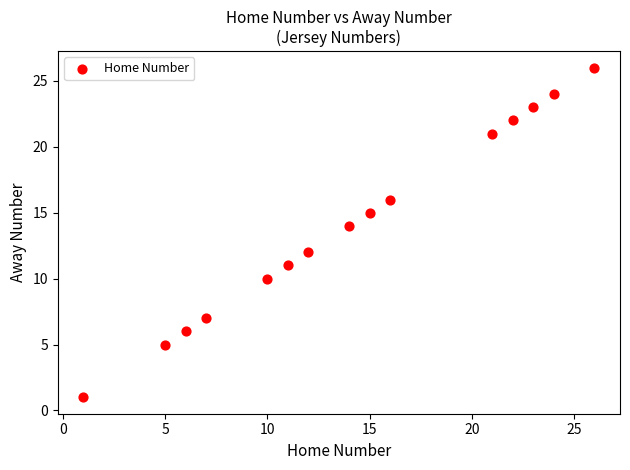

What is the range of Y values (max minus min)?

25